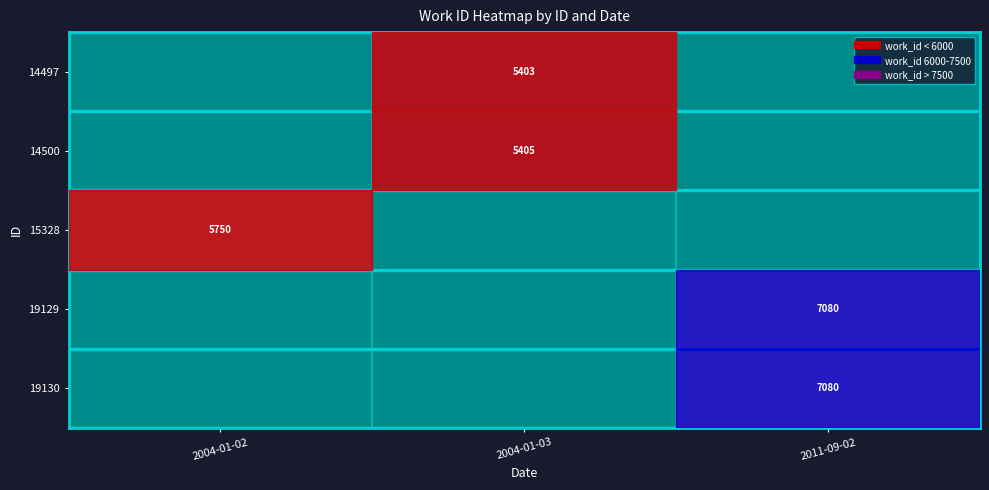

Rank the series by their maximum value, from highest to lowest.

19129, 19130, 15328, 14500, 14497